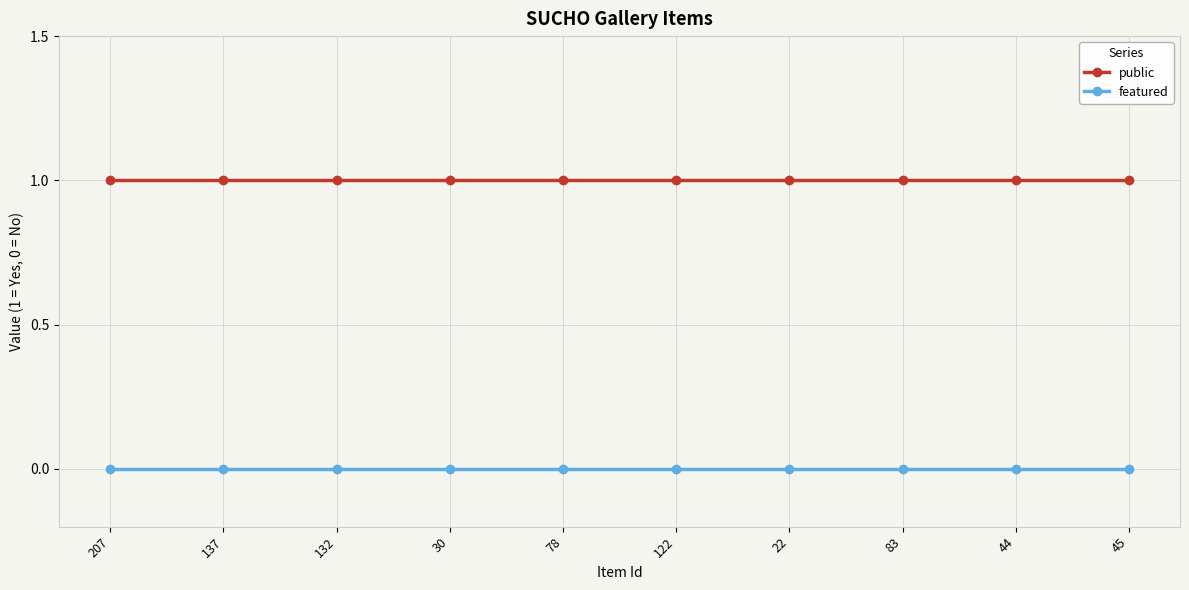

Which series has the largest total across all categories?

public